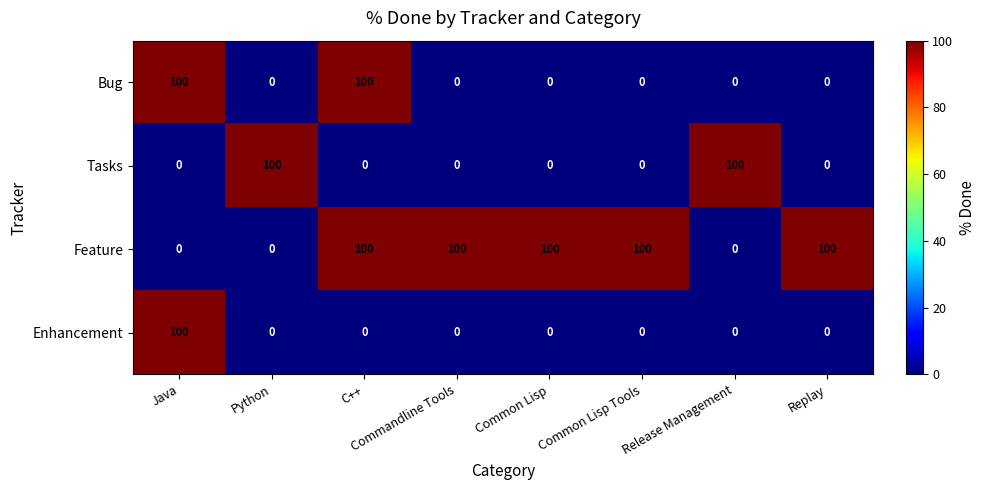

At how many categories does at least one series exceed 27?

8